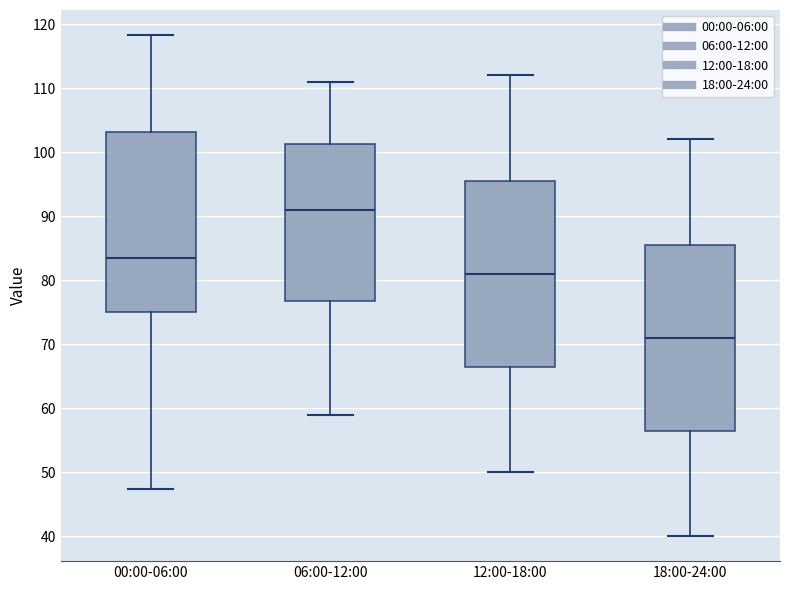

Reading left to right, read every box against the y-axis: the position of its median line, the range the box covers, and the ends of its whiskers. The values are not printed on the chart, so give them approximately, as read against the axis.

00:00-06:00: median 83, box 75 to 103, whiskers 47 to 118
06:00-12:00: median 91, box 77 to 101, whiskers 59 to 111
12:00-18:00: median 81, box 67 to 96, whiskers 50 to 112
18:00-24:00: median 71, box 57 to 86, whiskers 40 to 102